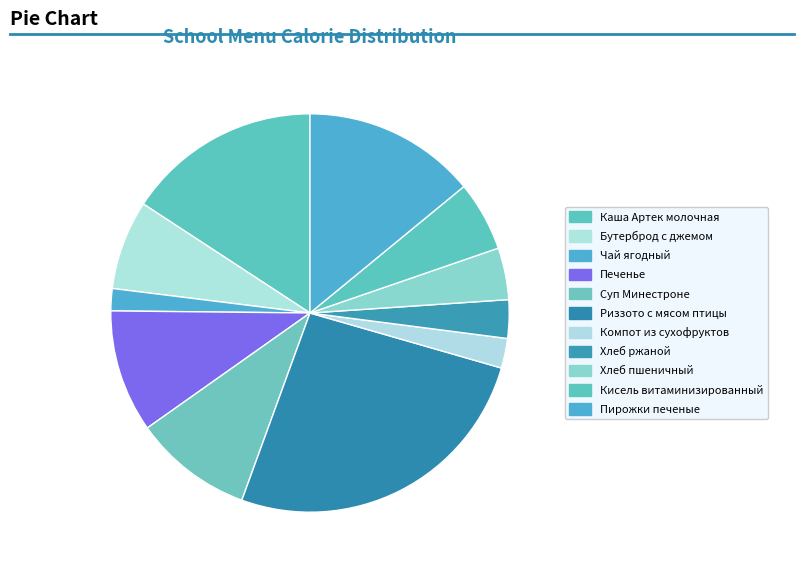

How much of the chart is everything except Пирожки печеные?

86.0%